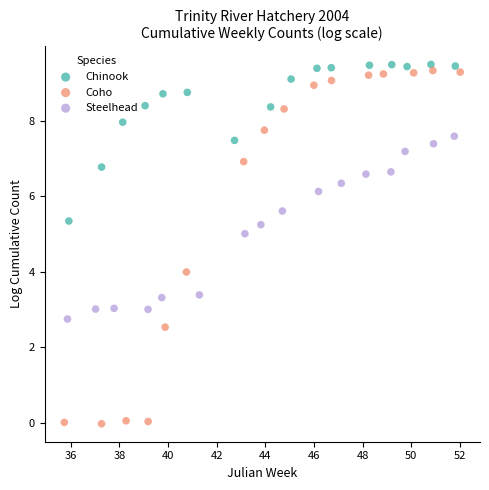

What are all the series names shown in the legend?

Chinook, Coho, Steelhead